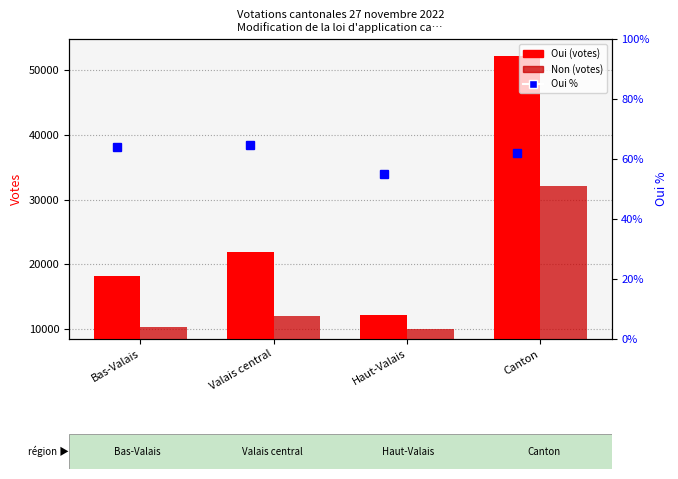

What position from the left is Bas-Valais?

1